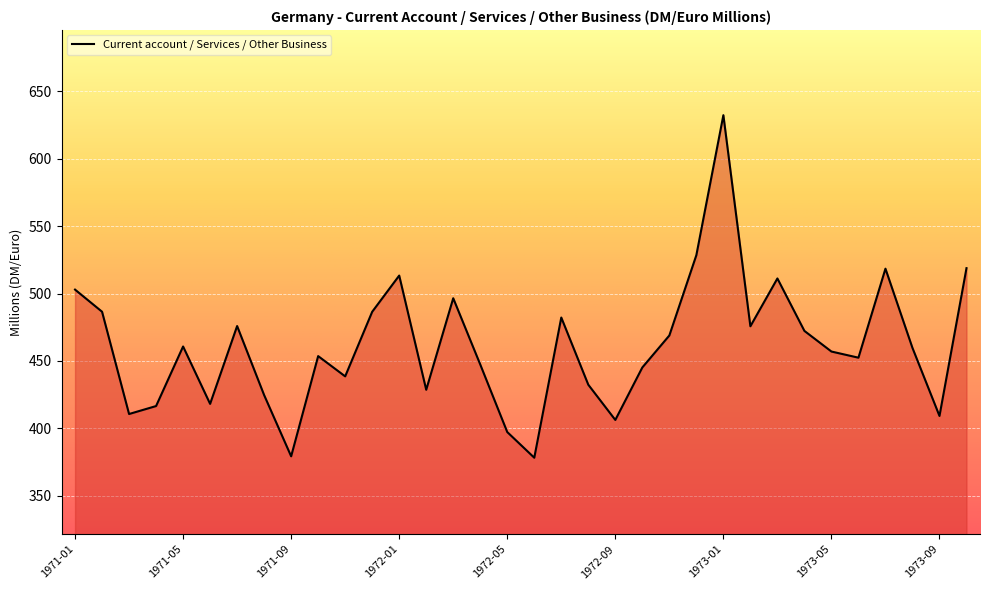

What is the difference between the maximum and minimum values?

254.0